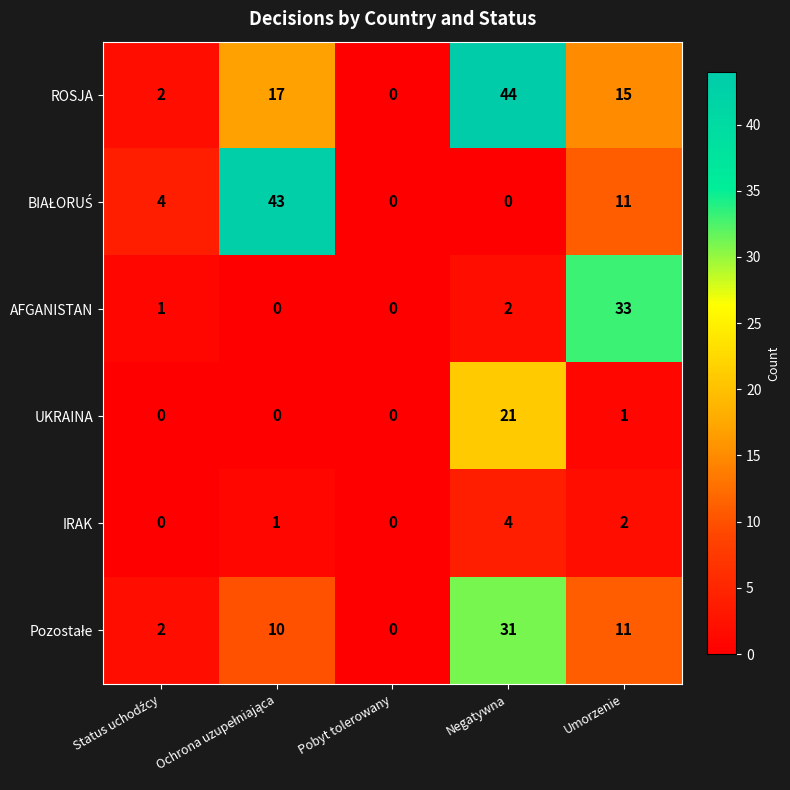

At how many categories does at least one series exceed 27?

3